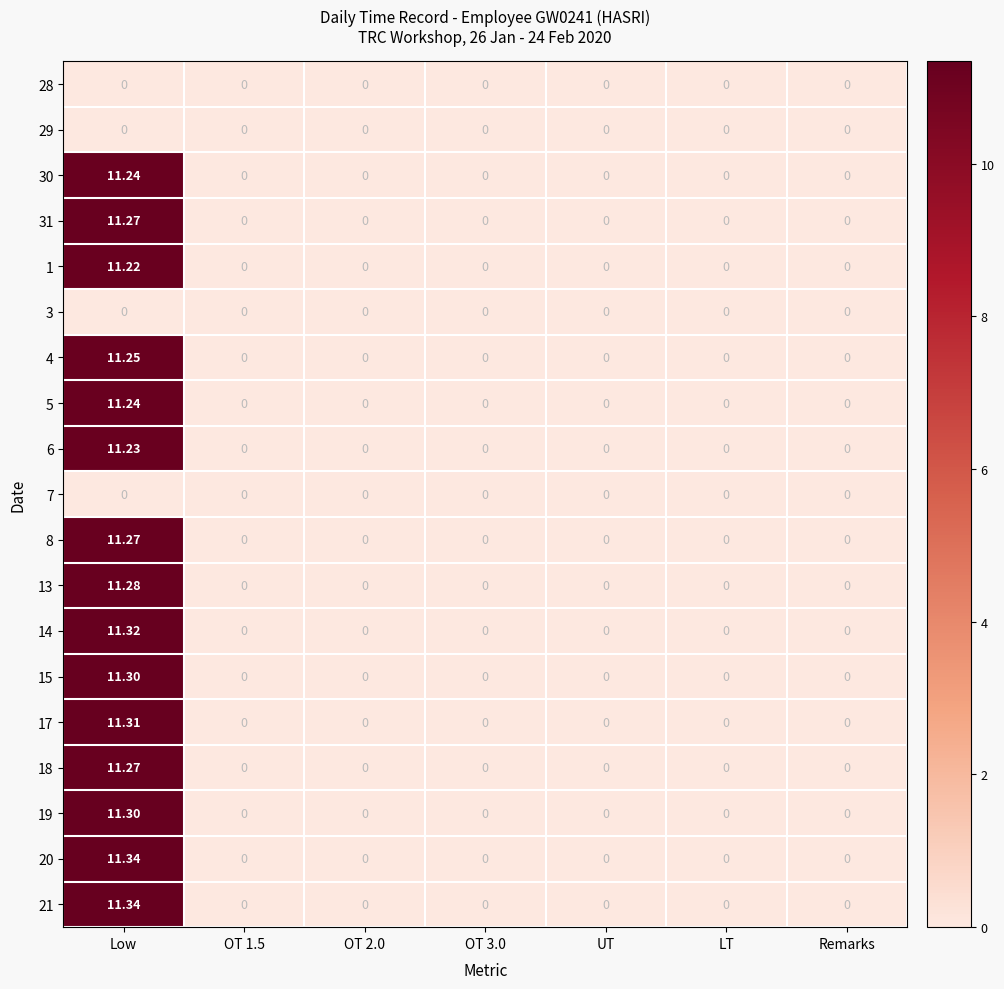

Which label corresponds to the largest value in the chart?

Low